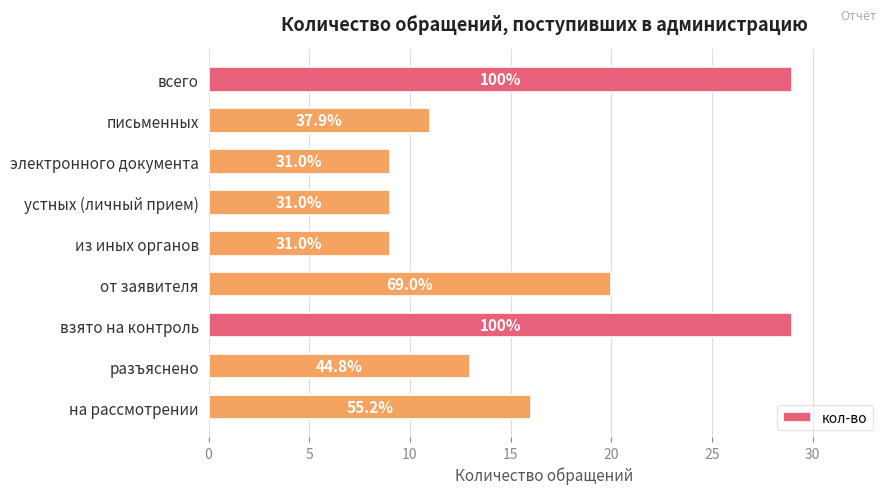

Does the chart contain any negative values?

No